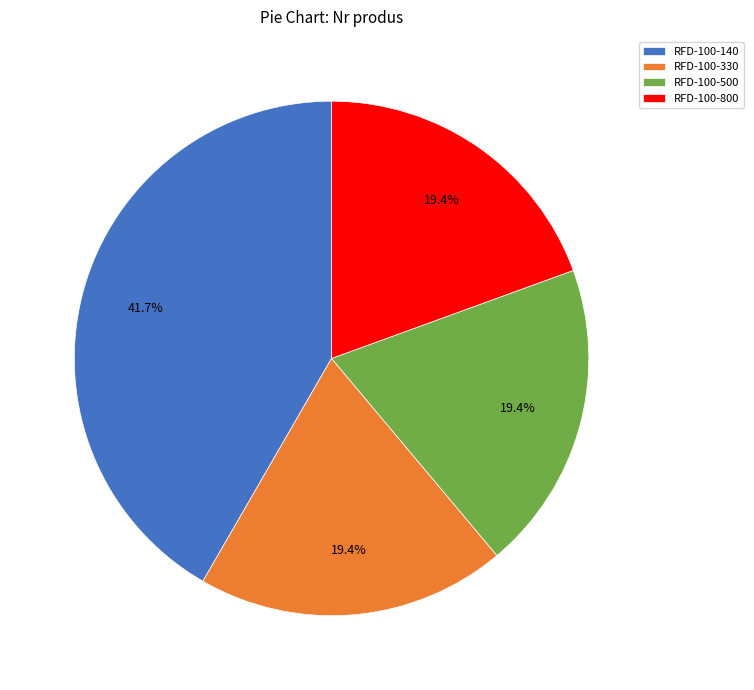

How many slices are in this pie chart?

4